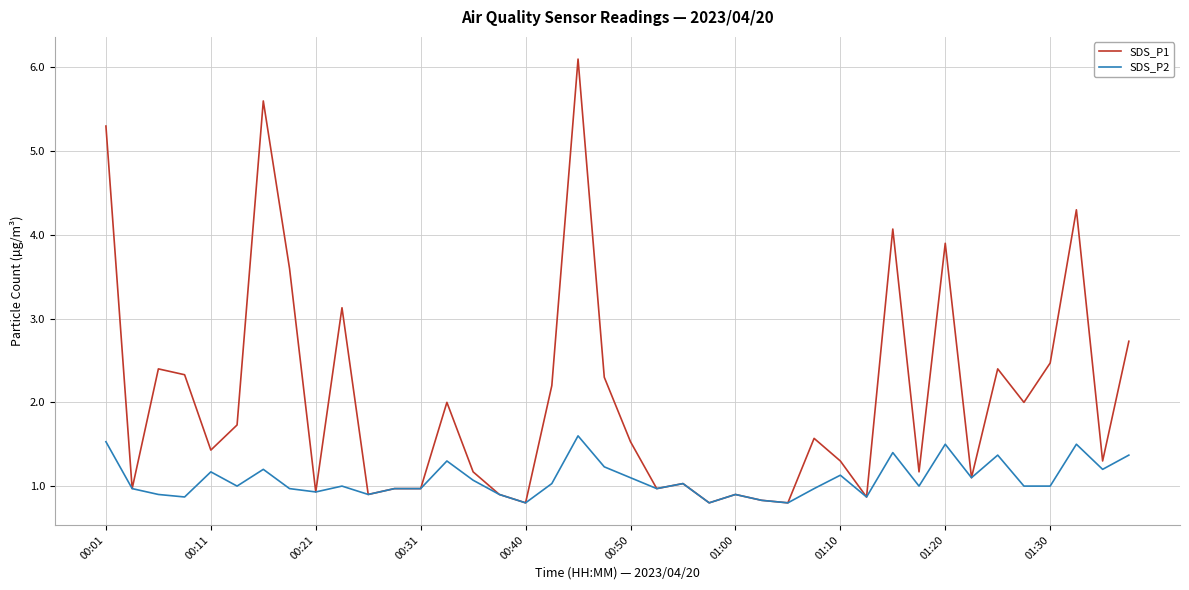

True or false: SDS_P1 has more than 2 interior local peaks.

True